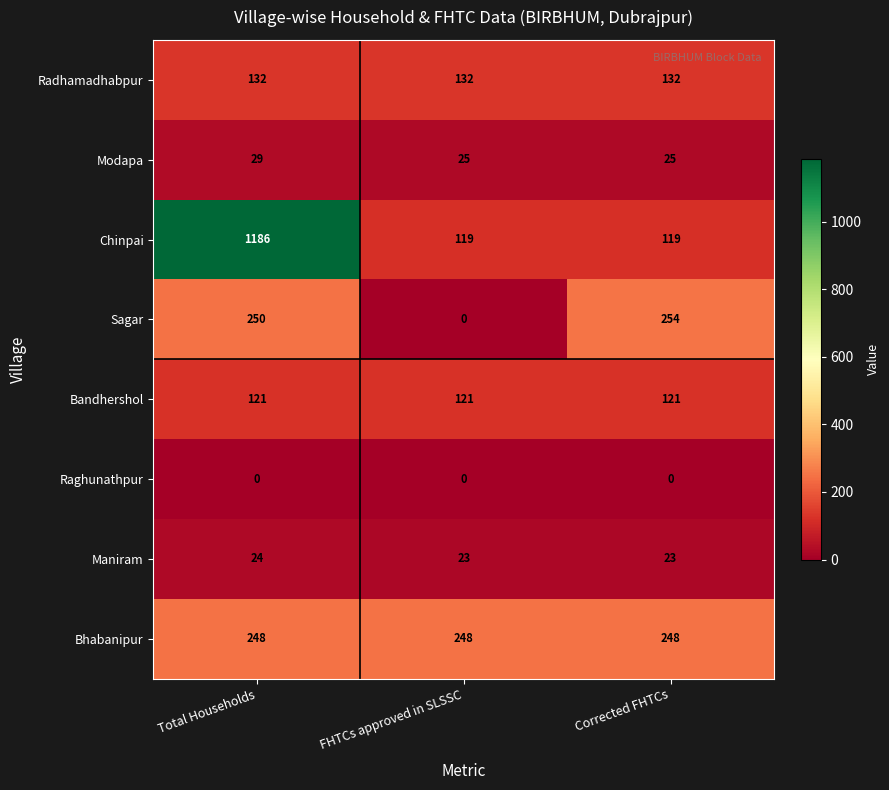

Read the Sagar value at Corrected FHTCs, to the nearest 5.

255